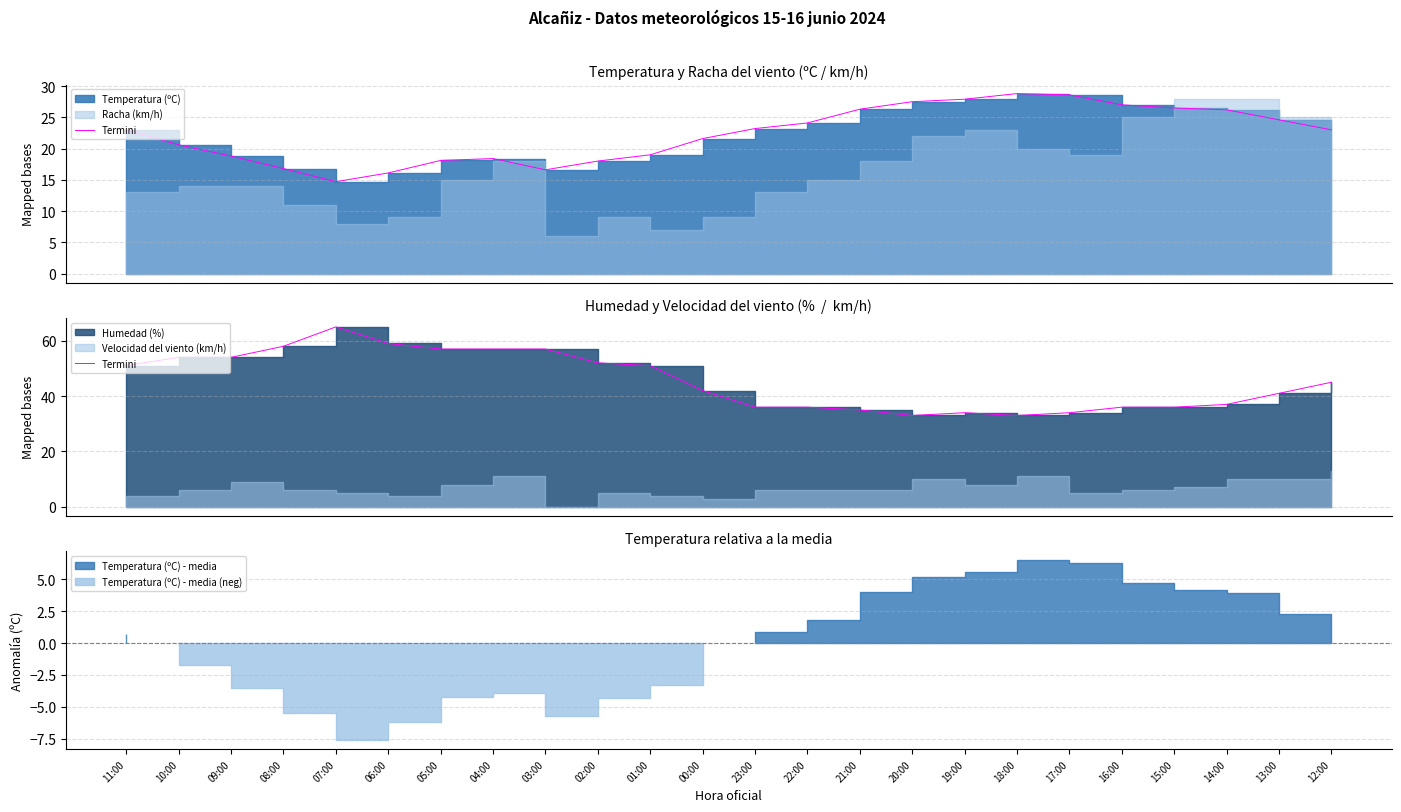

What is the value of the 3rd point from the left?

54